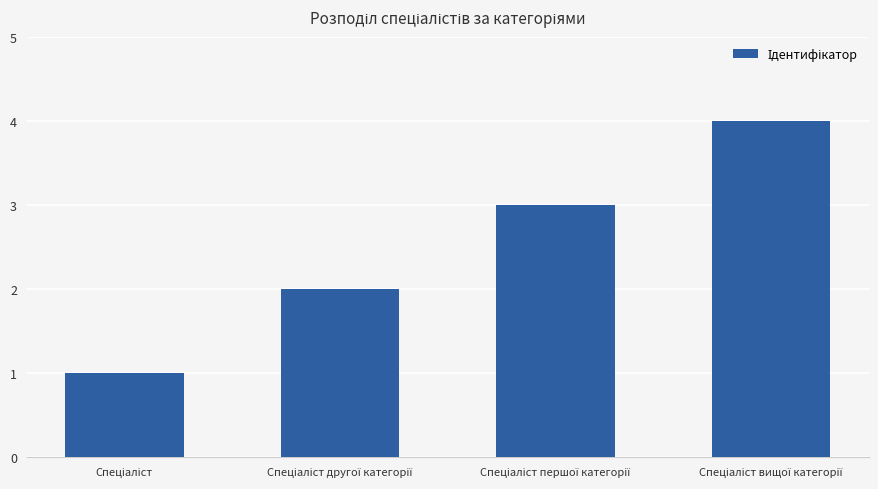

What is the greatest value displayed?

4